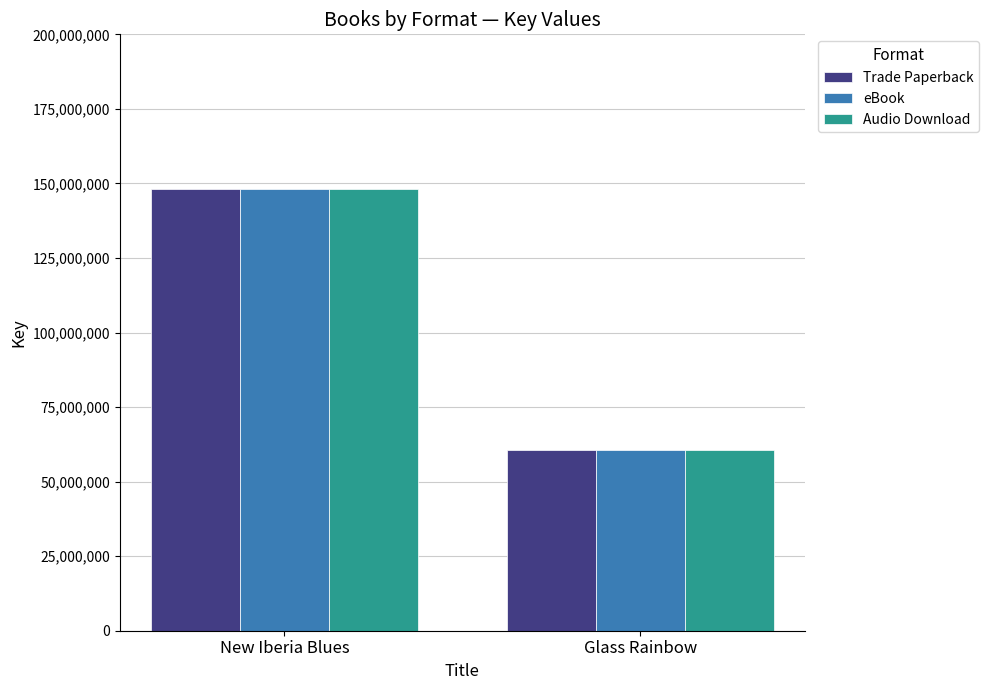

Reading left to right, extract all data points from this chart.

Trade Paperback: 148034284	60745064
eBook: 148034284	60745064
Audio Download: 148034284	60745064